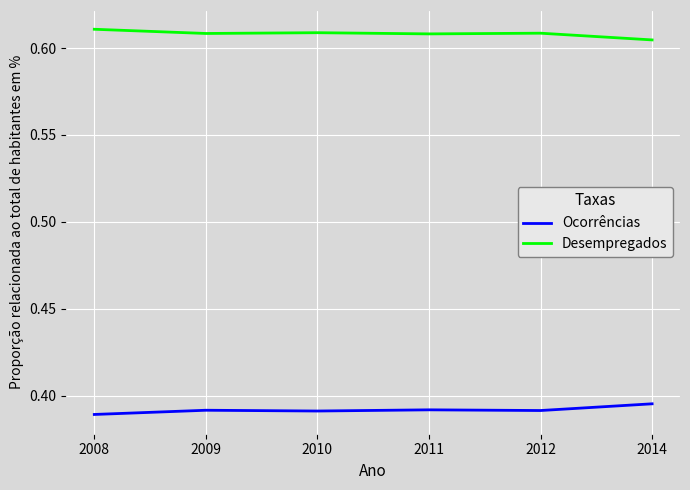

Which category has the highest value in the Ocorrências series?

2014